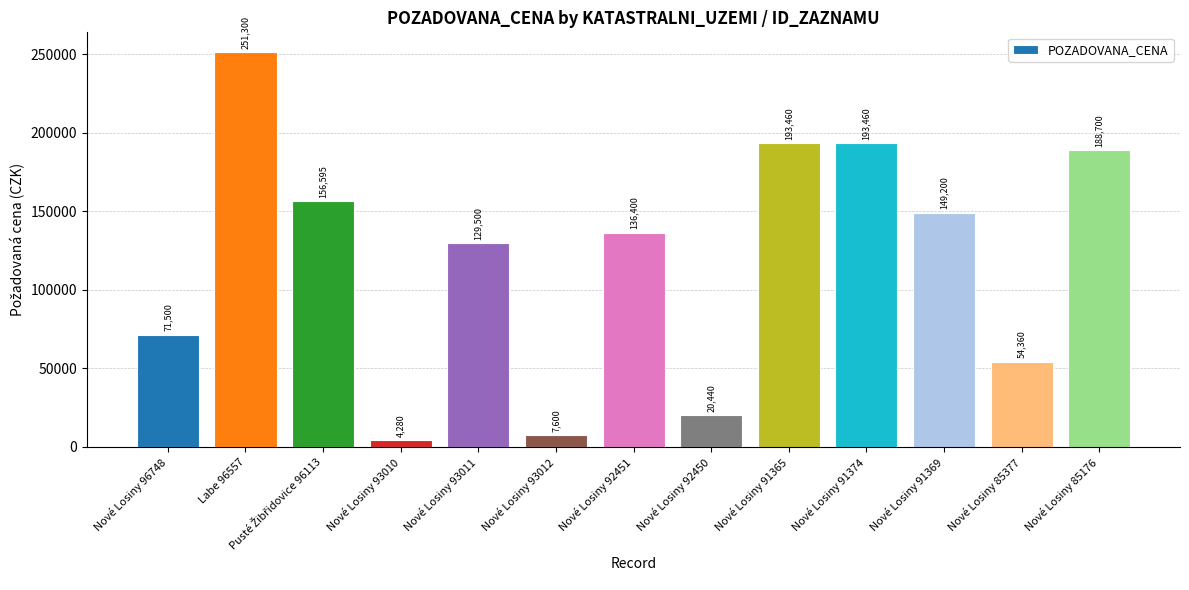

At which label is the value closest to 127790?

Nové Losiny 93011